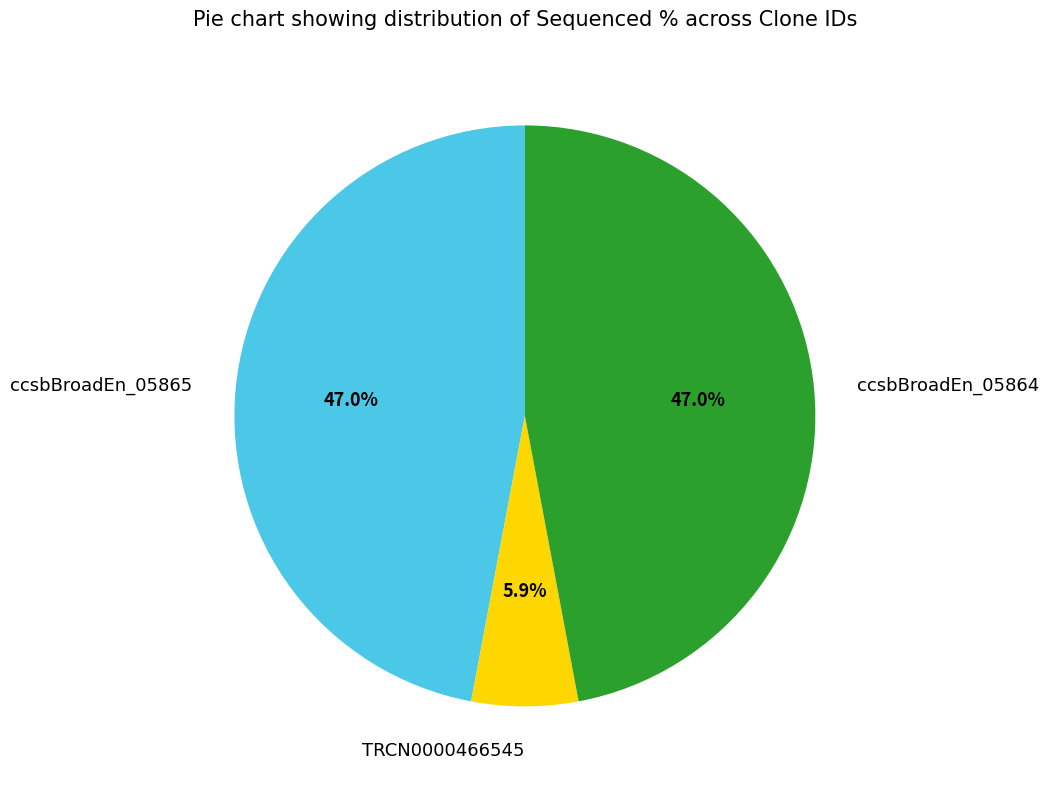

What percentage is NOT represented by TRCN0000466545?

94.1%